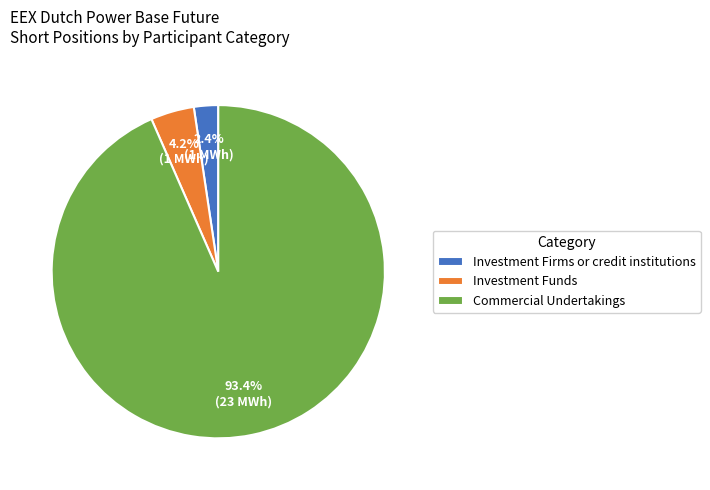

What is the smallest slice in the pie chart?

Investment Firms or credit institutions